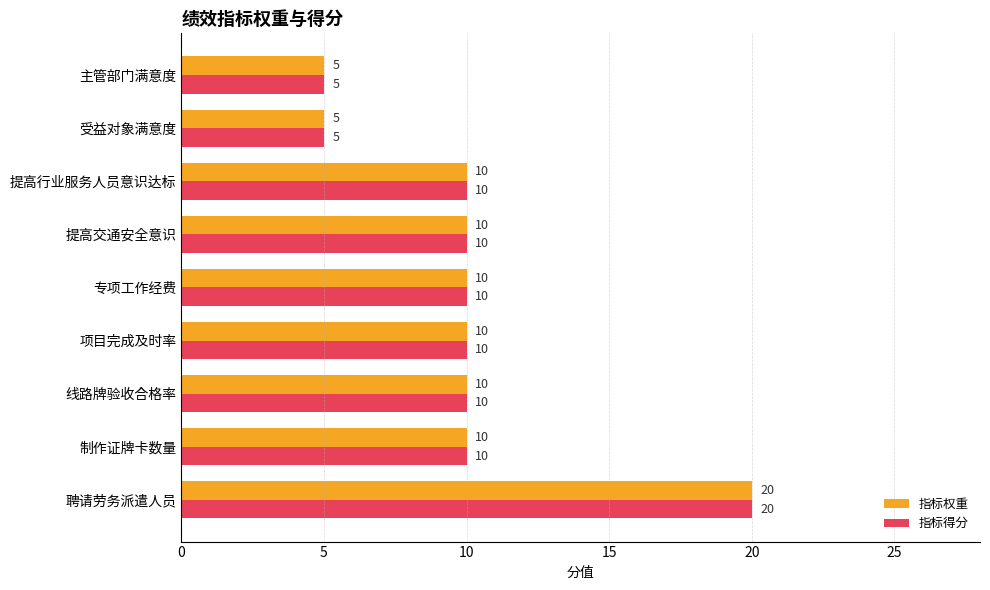

What is the sum of all 指标得分 values?

90